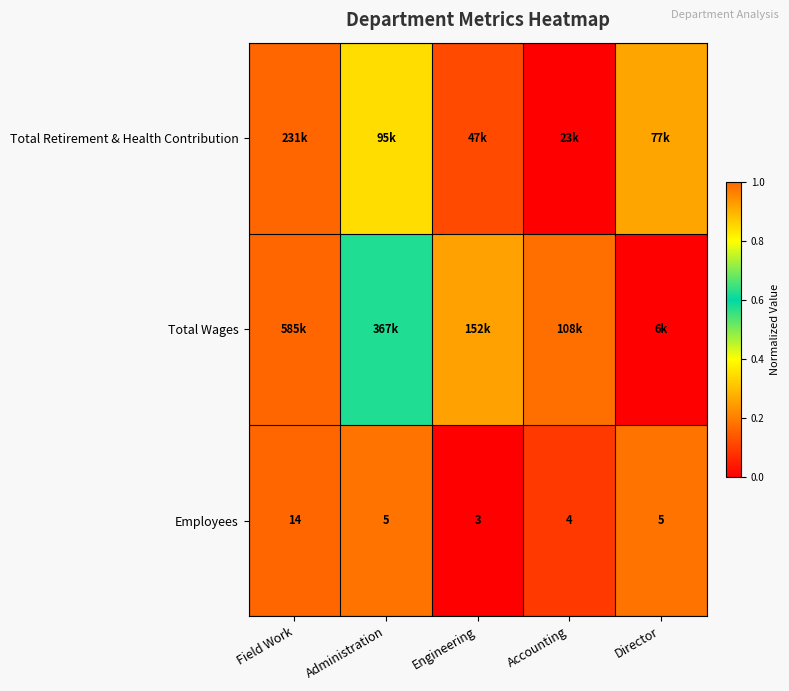

Where does the Employees series first go above 5?

Field Work